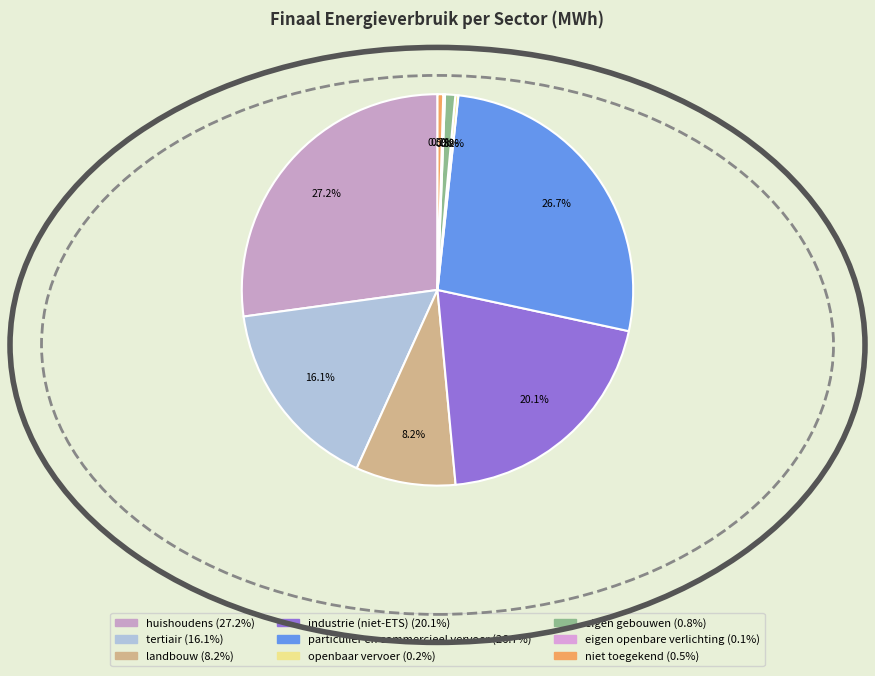

Is the sum of openbaar vervoer and tertiair greater than half?

No